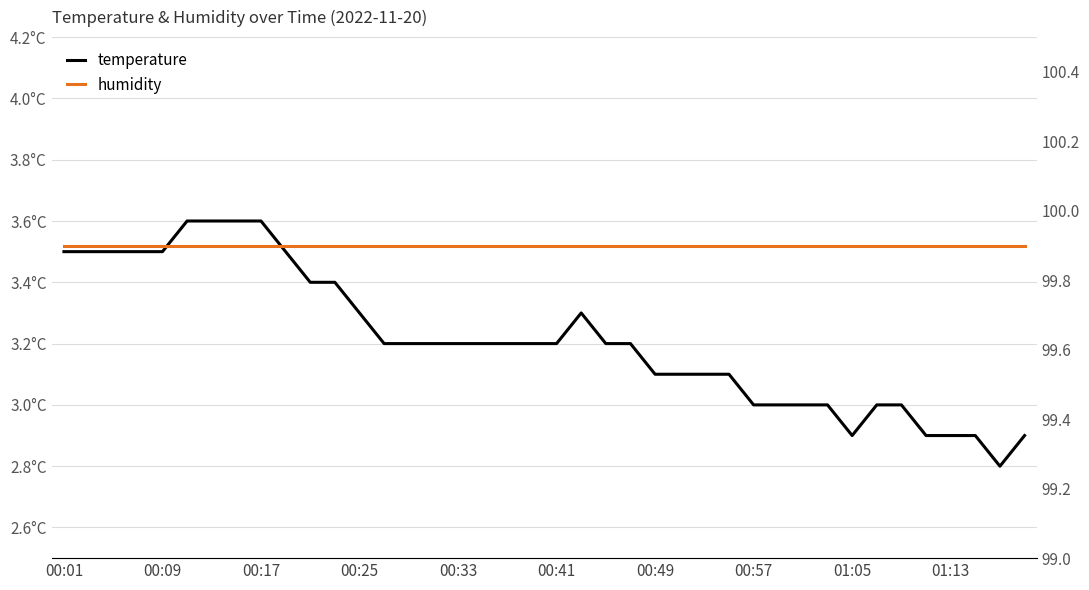

Reading left to right, transcribe all the data shown in this chart.

temperature: 3.5	3.5	3.5	3.5	3.5	3.6	3.6	3.6	3.6	3.5	3.4	3.4	3.3	3.2	3.2	3.2	3.2	3.2	3.2	3.2	3.2	3.3	3.2	3.2	3.1	3.1	3.1	3.1	3.0	3.0	3.0	3.0	2.9	3.0	3.0	2.9	2.9	2.9	2.8	2.9
humidity: 99.9	99.9	99.9	99.9	99.9	99.9	99.9	99.9	99.9	99.9	99.9	99.9	99.9	99.9	99.9	99.9	99.9	99.9	99.9	99.9	99.9	99.9	99.9	99.9	99.9	99.9	99.9	99.9	99.9	99.9	99.9	99.9	99.9	99.9	99.9	99.9	99.9	99.9	99.9	99.9